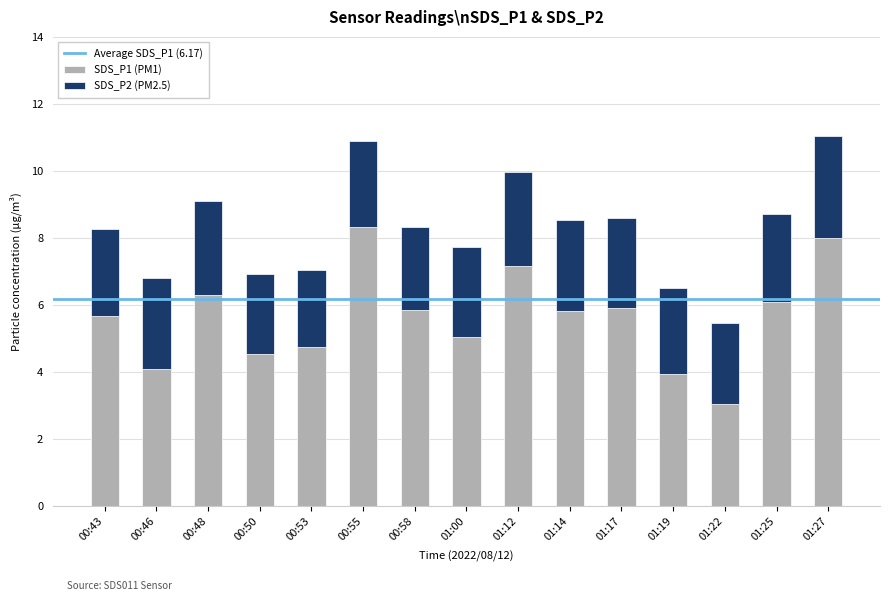

At which label does SDS_P1 (PM1) reach its peak?

00:55